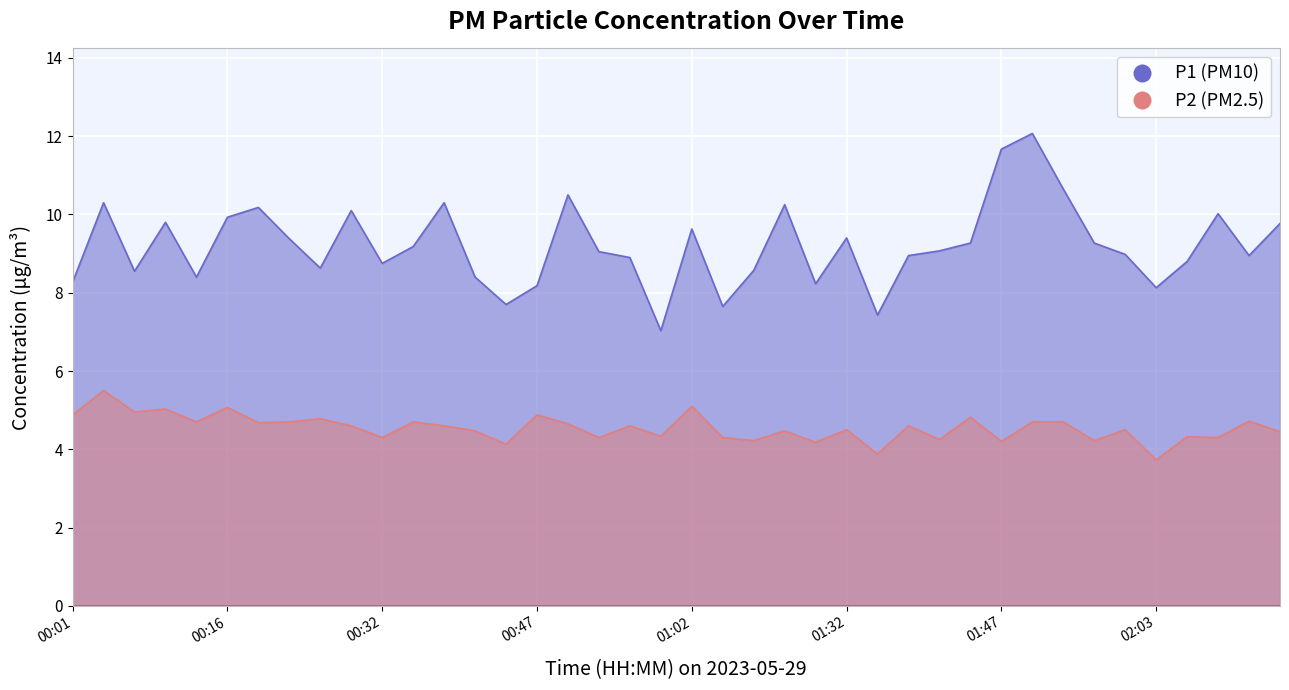

Is the value of P2 at 01:50 greater than the value of P1 at 00:10?

No